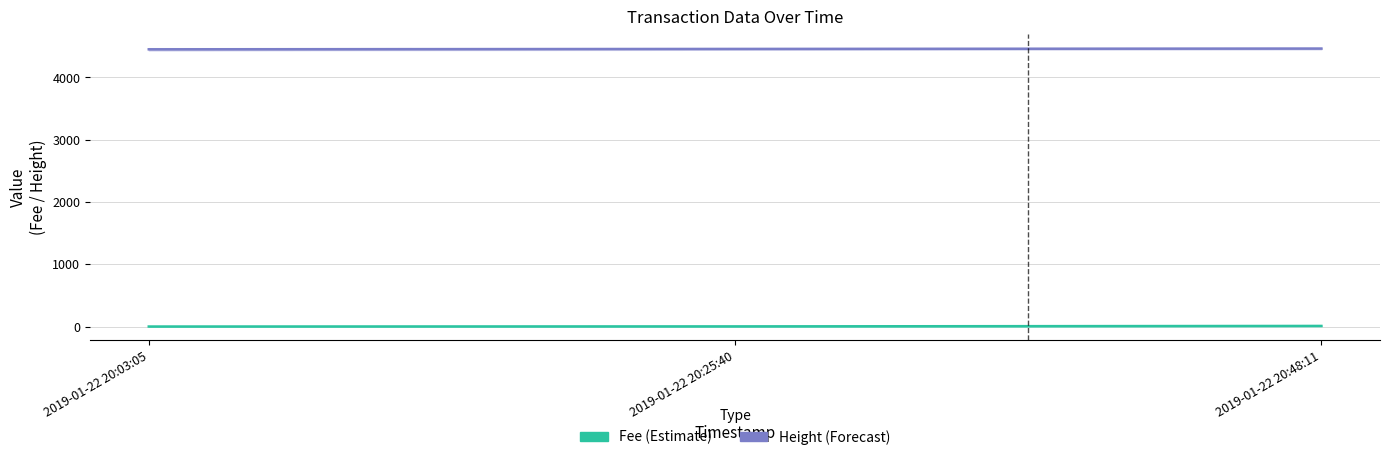

List the series in order of their overall mean, lowest first.

Fee (Estimate), Height (Forecast)